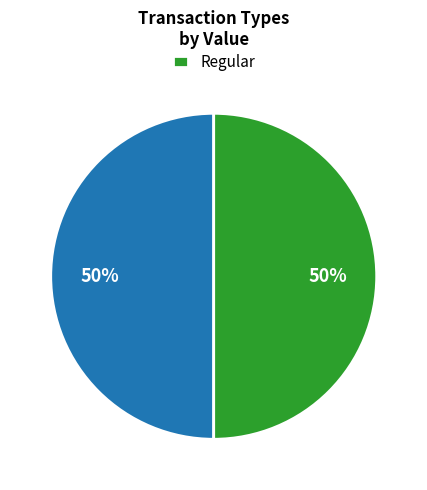

To the nearest percent, what is the average slice percentage?

50%